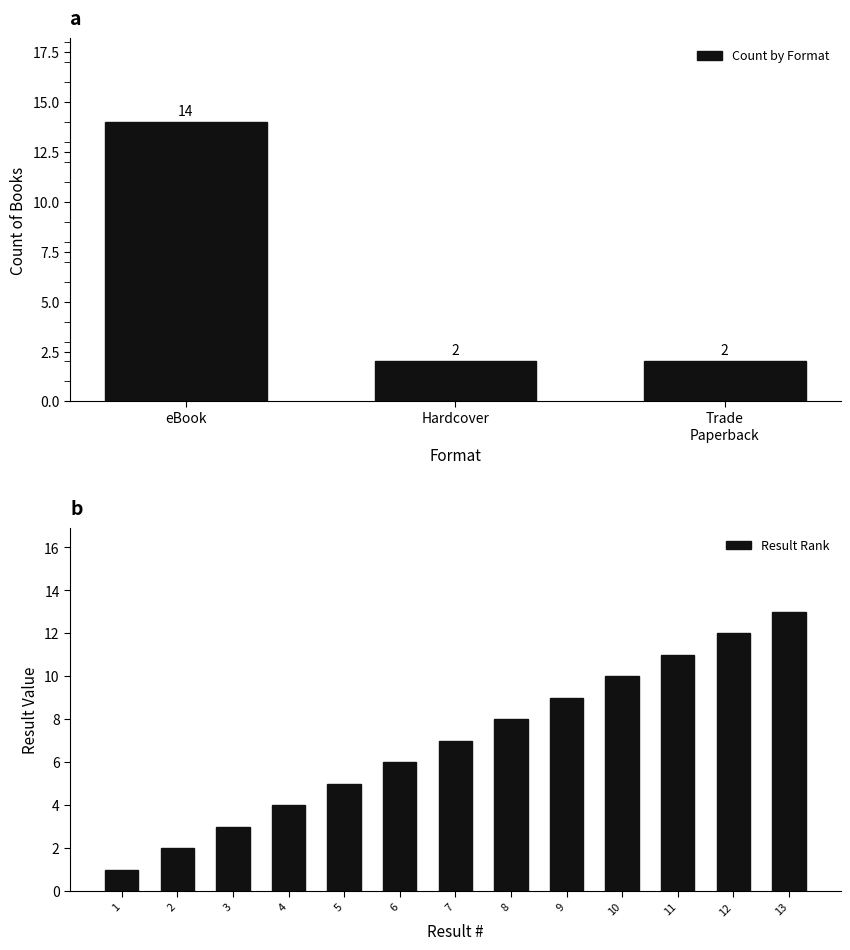

Is it true that Count by Format equals 2 at Hardcover?

True